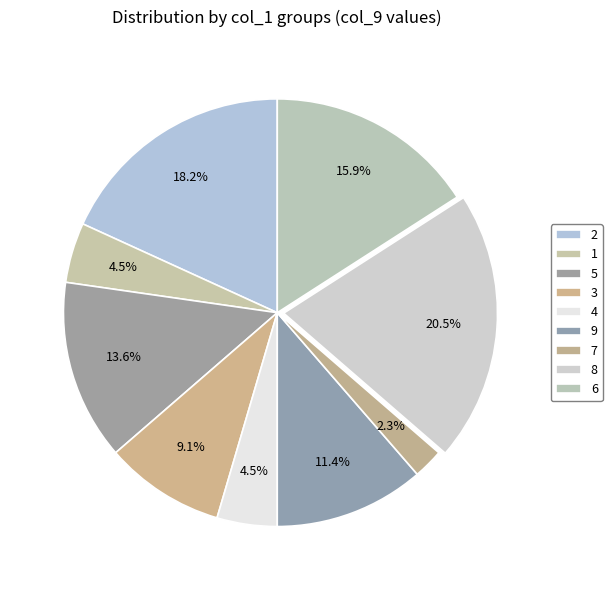

Does 3 represent more than half of the total?

No